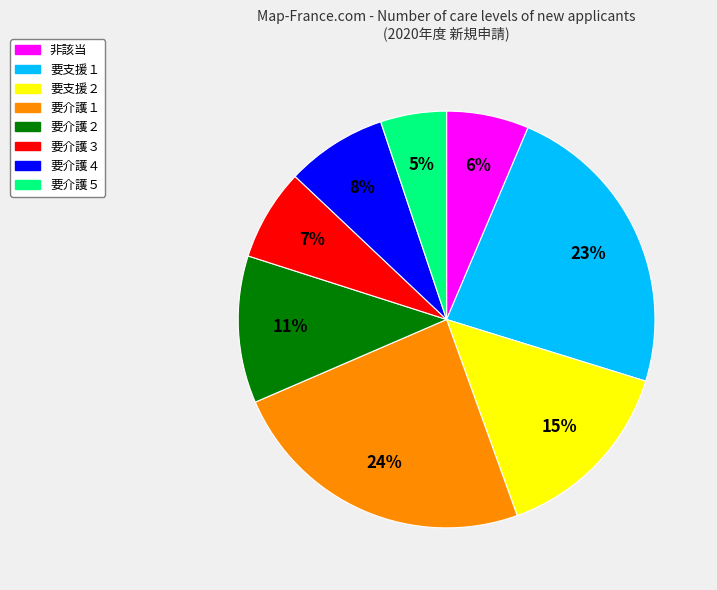

Does 要介護３ represent more than half of the total?

No